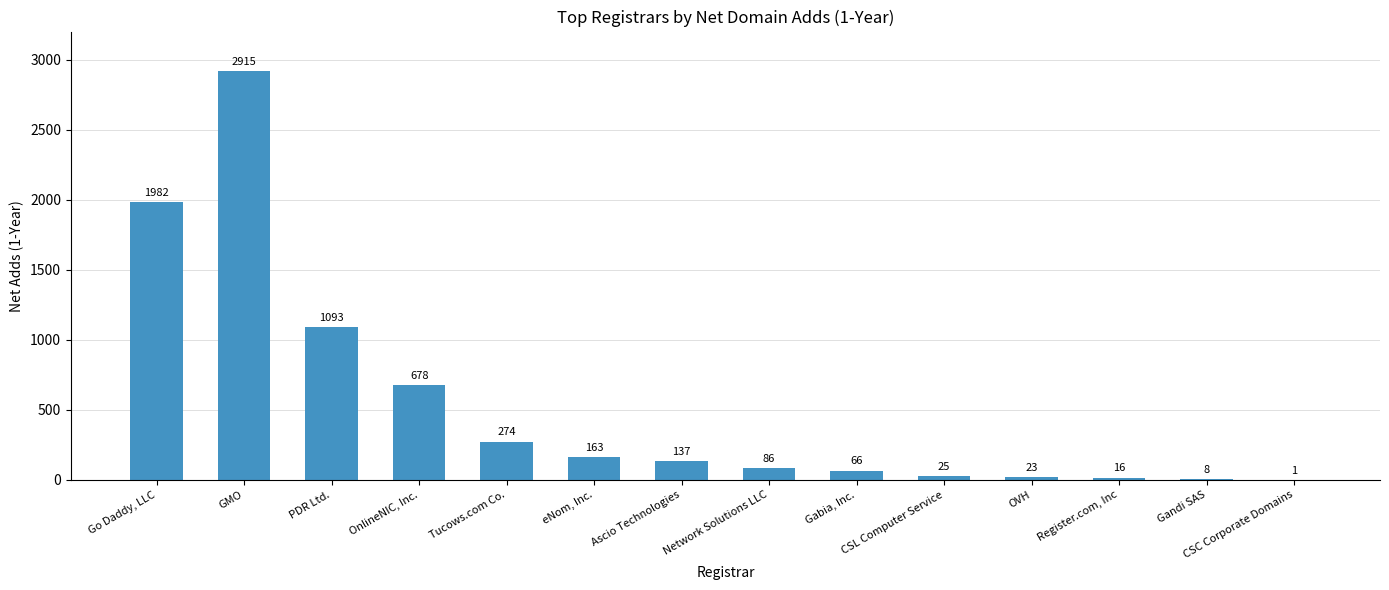

What is the sum of the values at CSC Corporate Domains and Network Solutions LLC?

87